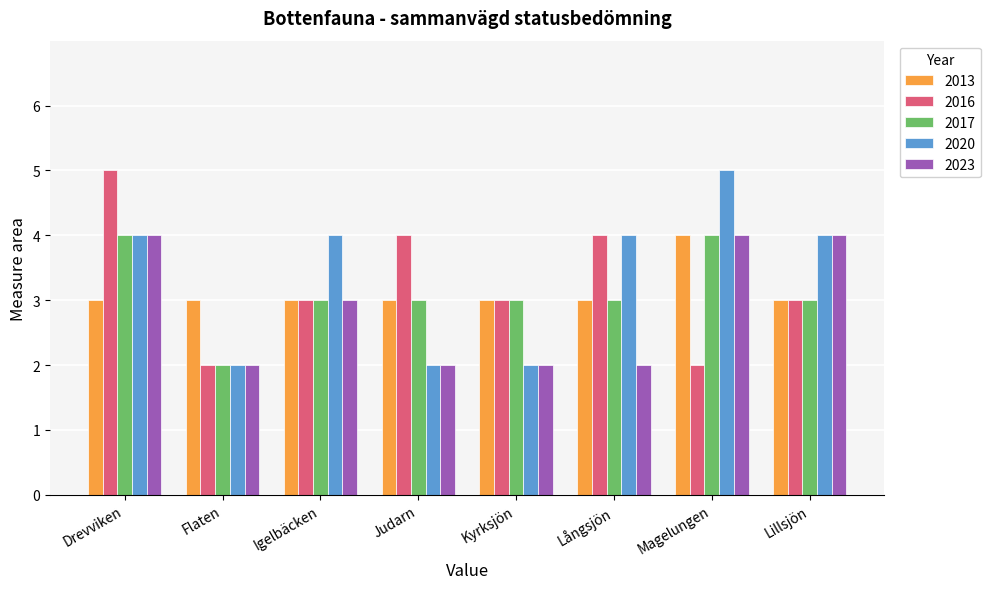

How many bars are there in each group?

5